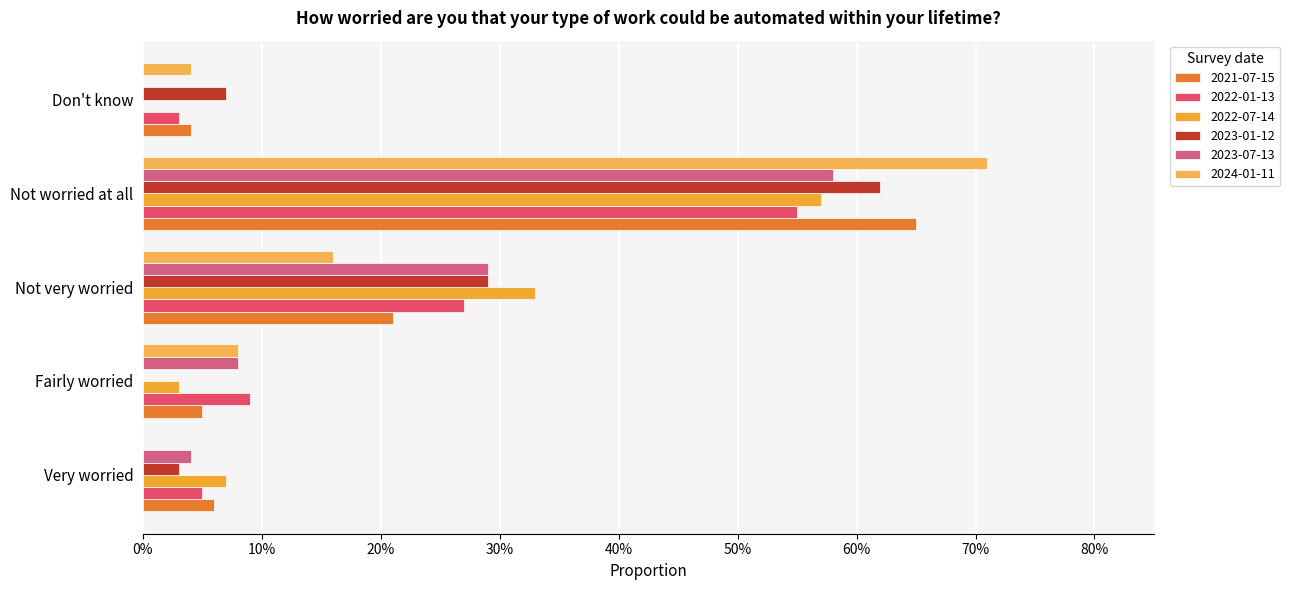

What is the label of the 2nd bar from the left?

Fairly worried